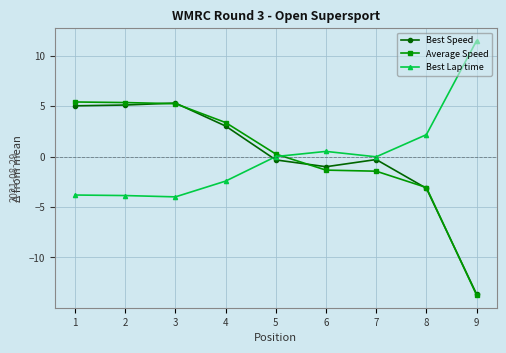

Which label corresponds to the smallest value in the chart?

9